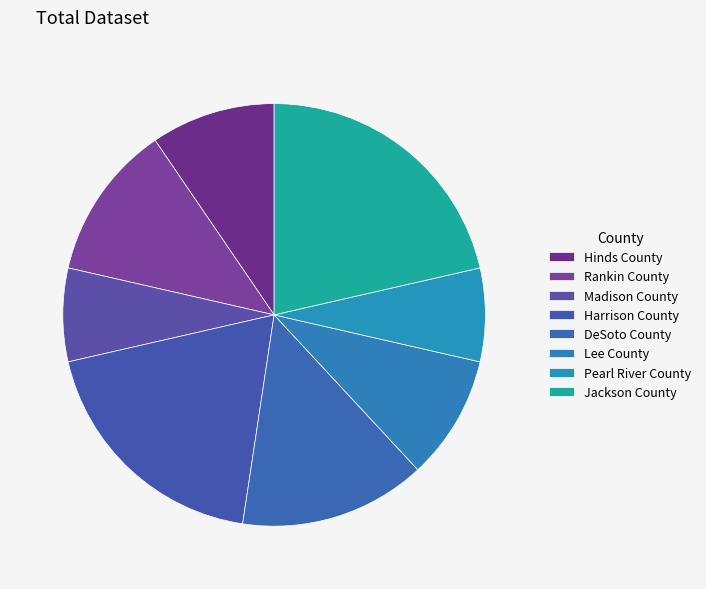

What percentage is NOT represented by Lee County?

90.5%